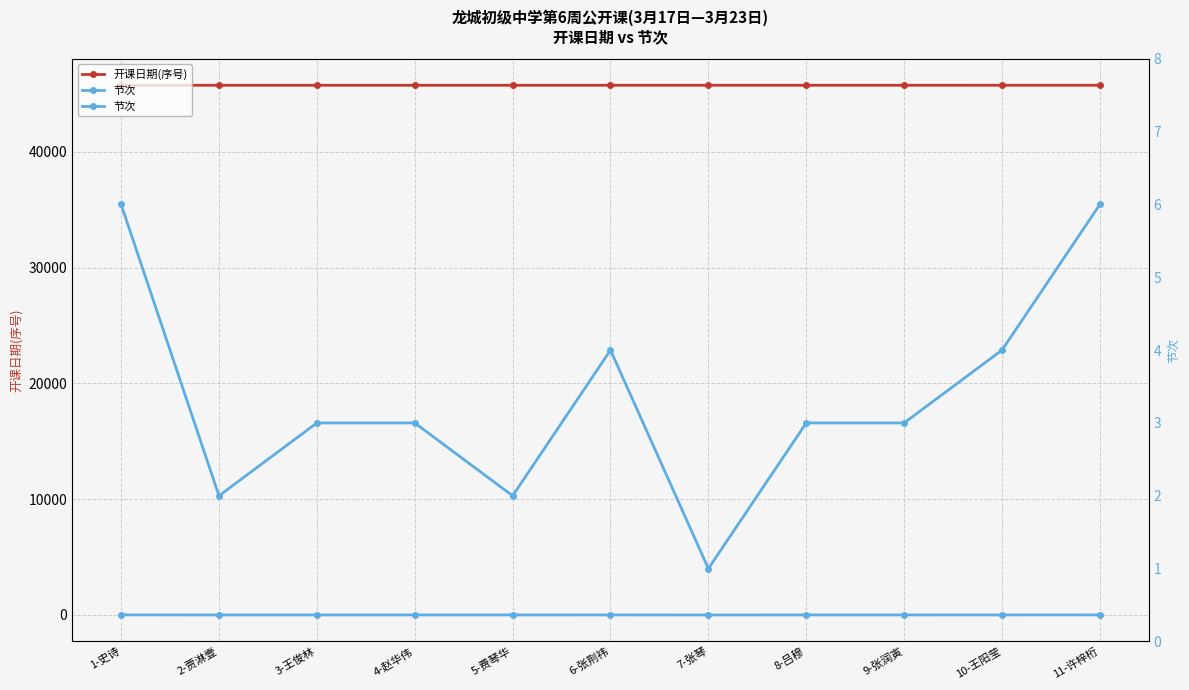

List the series in order of their peak value, highest first.

开课日期(序号), 节次